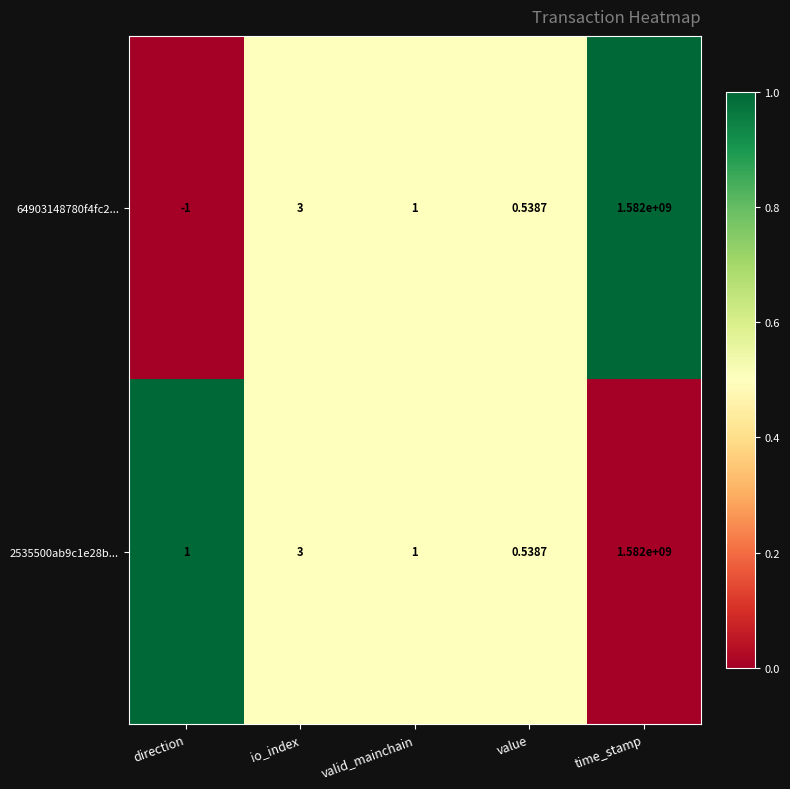

Count the number of data series in this chart.

2